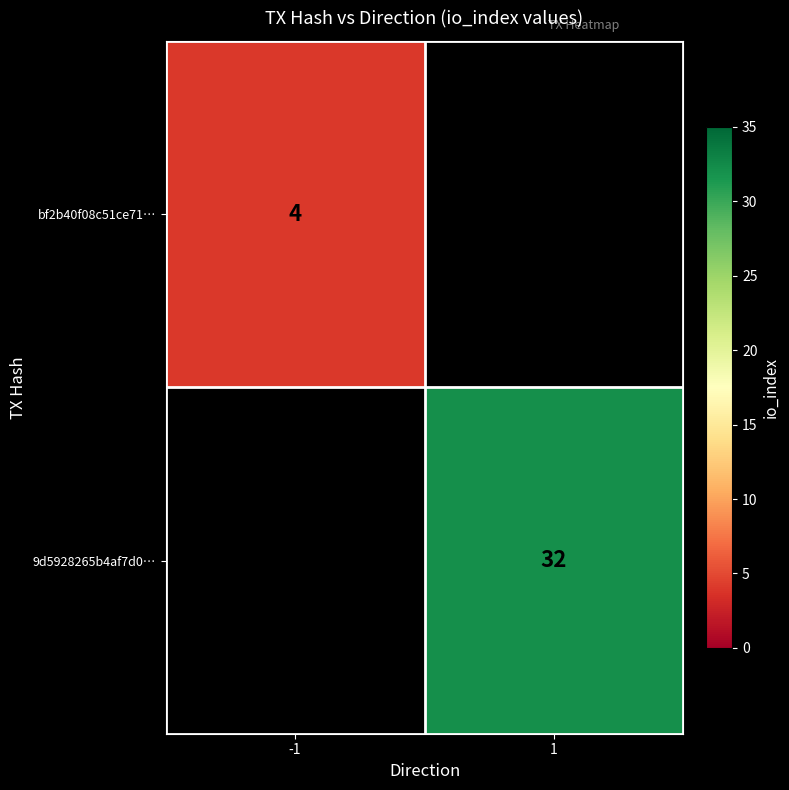

At how many categories does at least one series exceed 21?

1